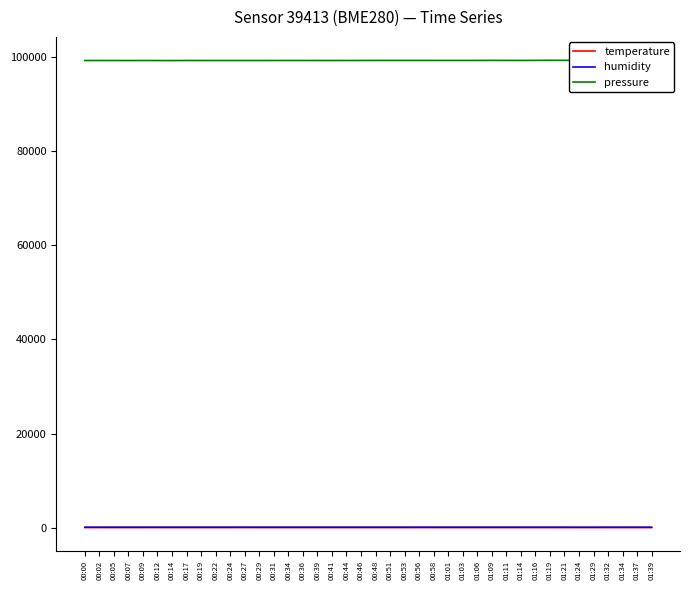

How many categories are shown in the chart?

40